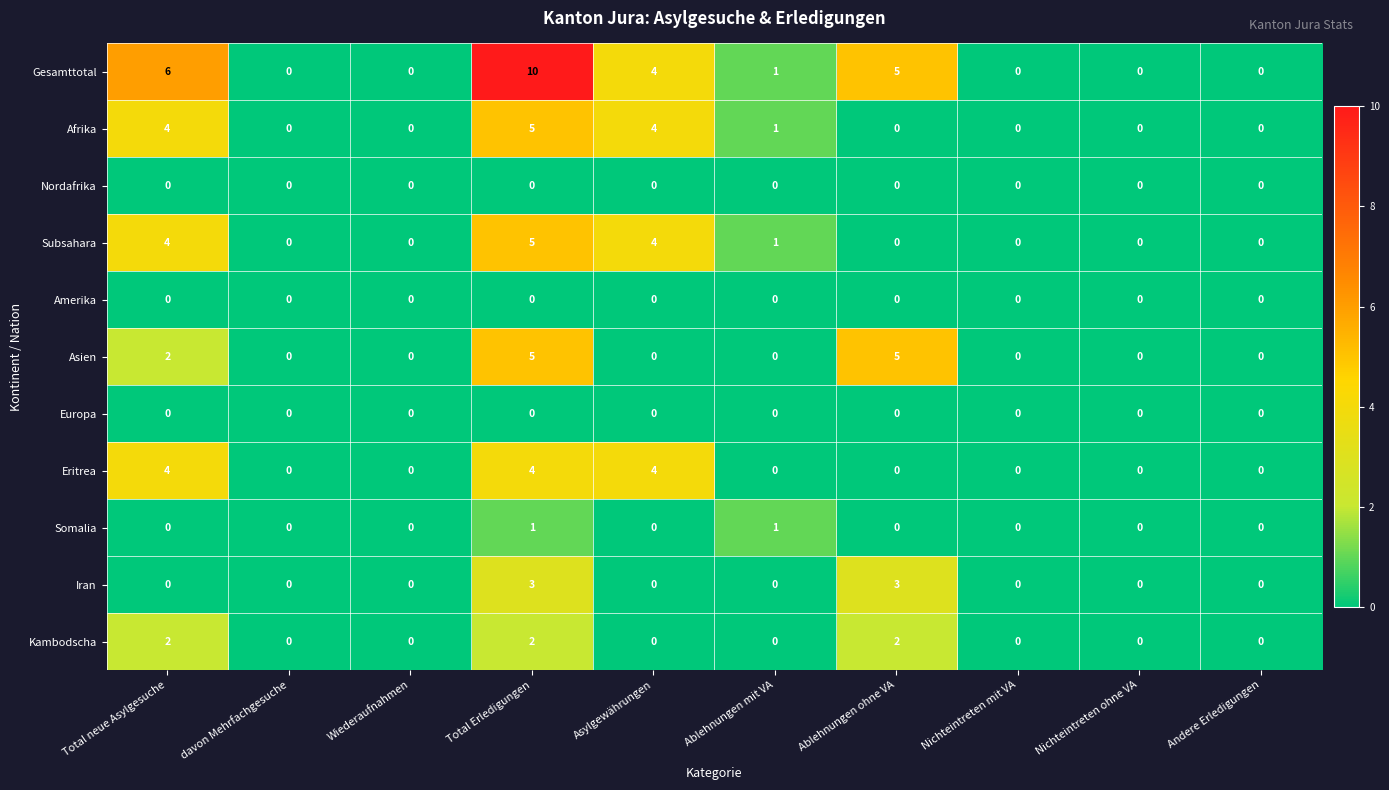

Count the Kambodscha values in the range 0 to 2.

10